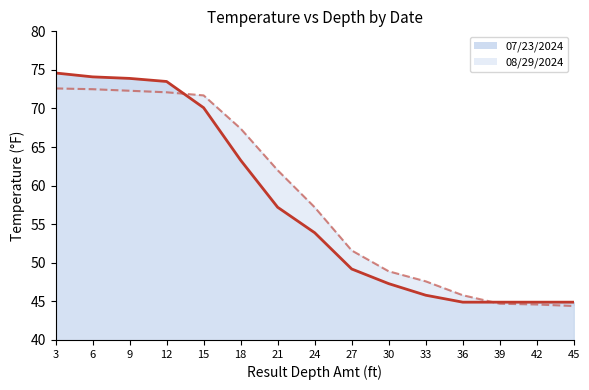

Is it true that the value at 21 is 13.9?

False